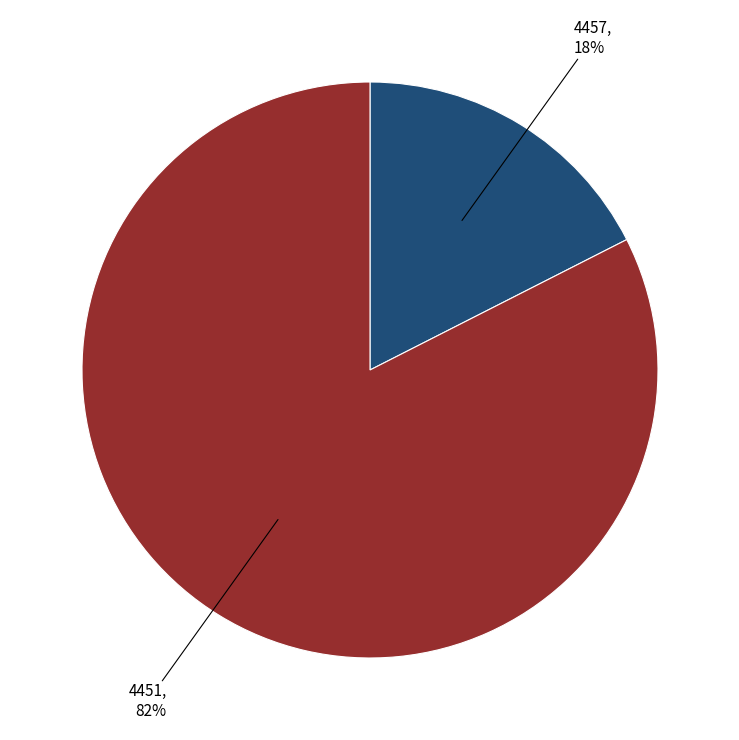

Which slice is the smallest?

4457